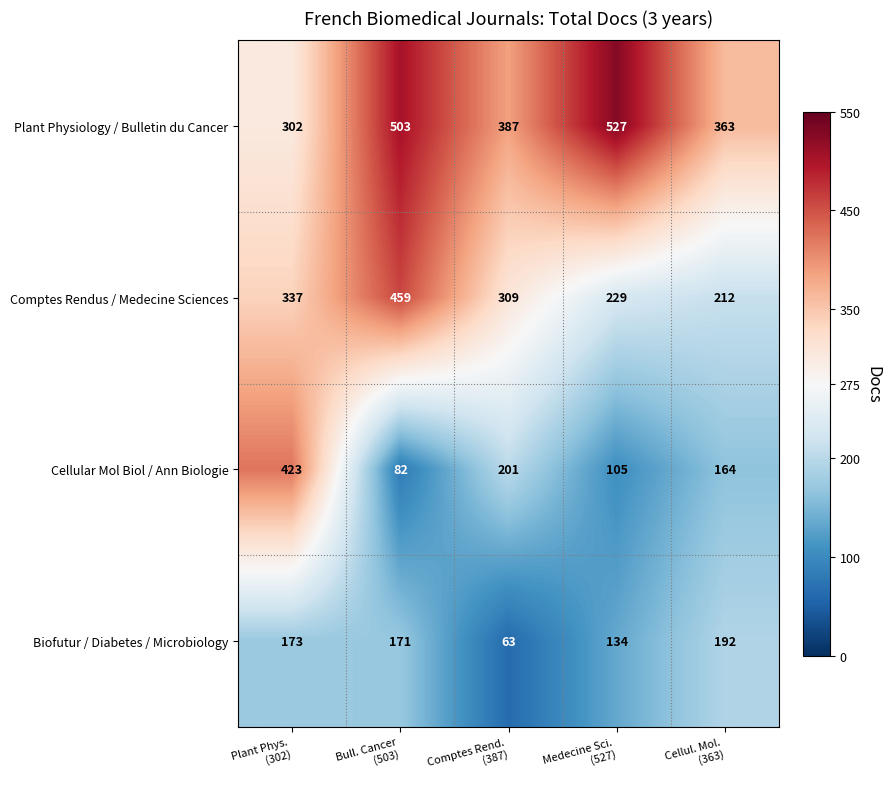

At how many categories does at least one series exceed 455?

2